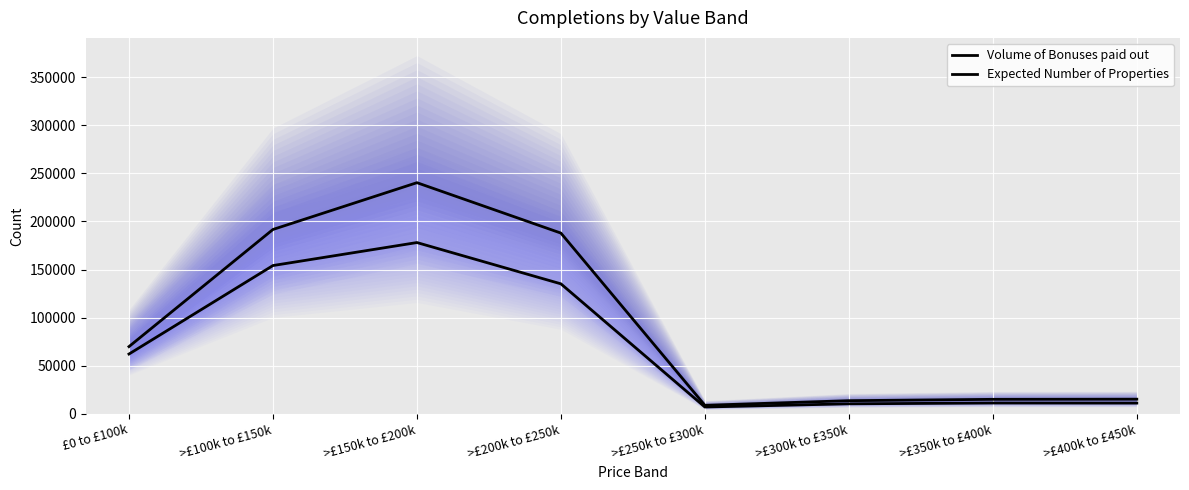

What is the total value across all series at >£350k to £400k?

26199